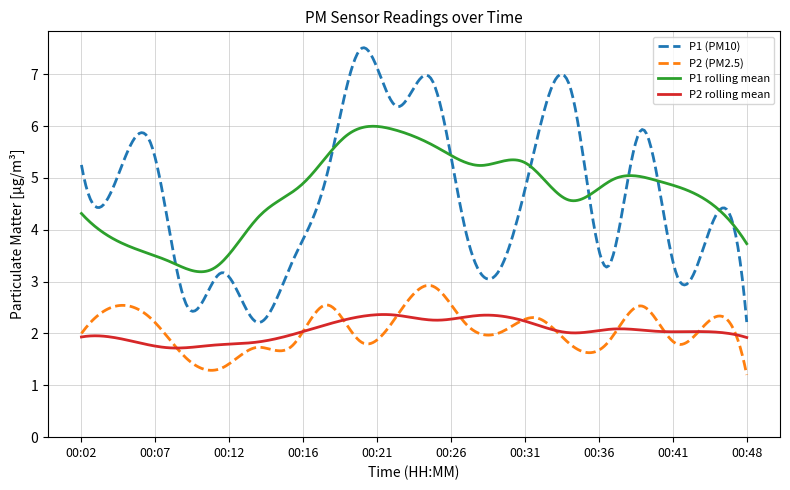

List the series in order of their peak value, lowest first.

P2 rolling mean, P2 (PM2.5), P1 rolling mean, P1 (PM10)